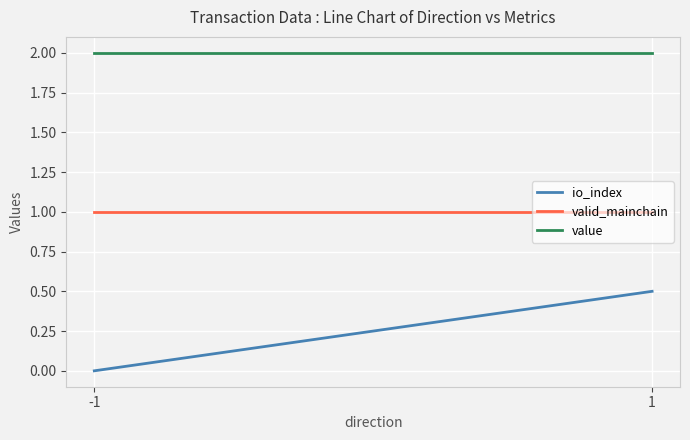

The value of valid_mainchain at -1 is 1.0. True or false?

True